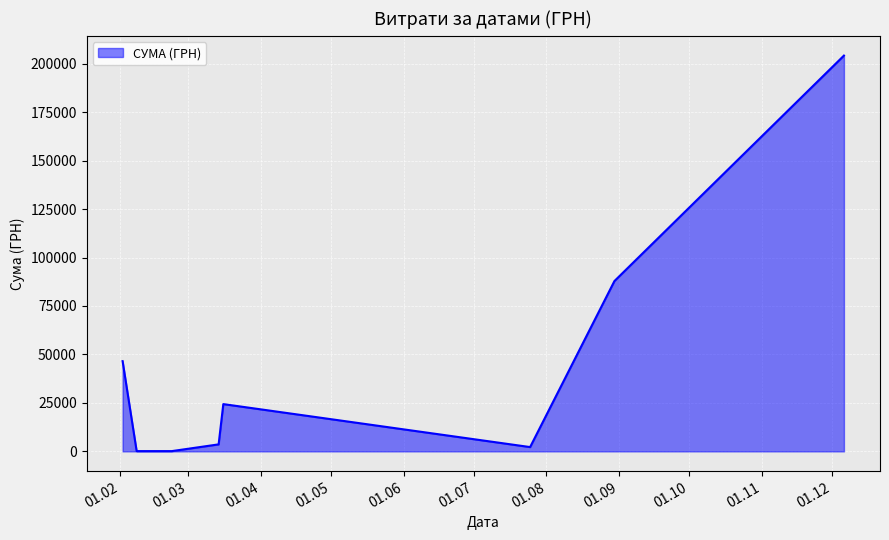

What is the sum of all values?

369018.2